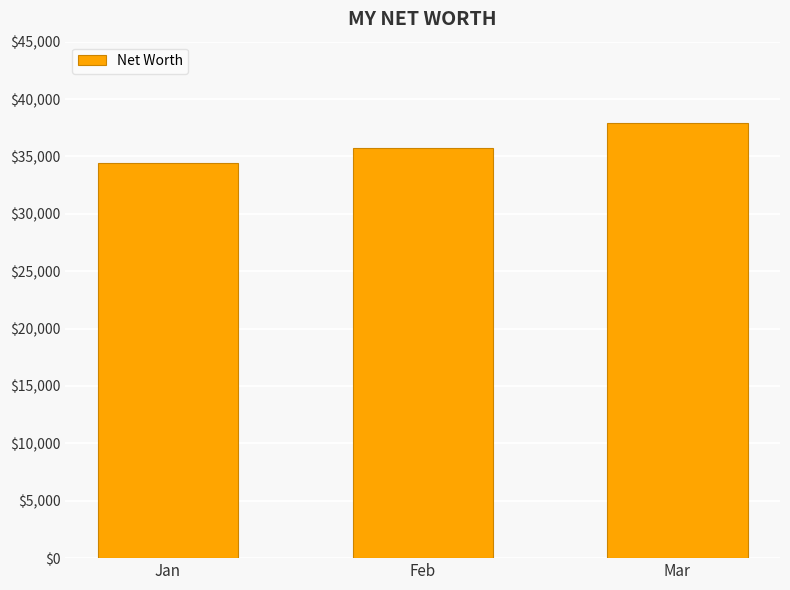

Count the number of categories in the chart.

3